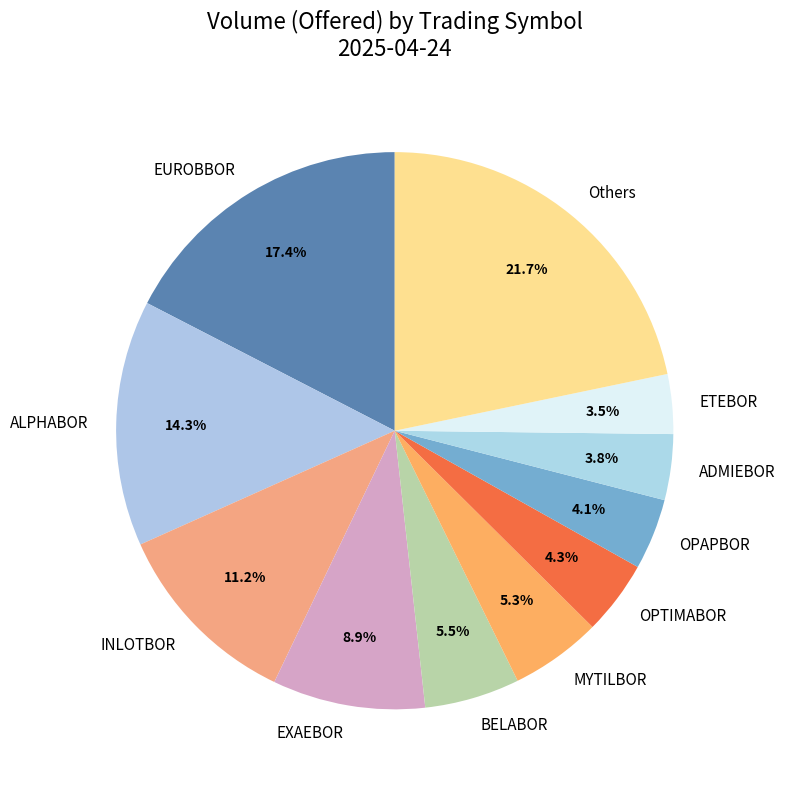

Is it true that INLOTBOR is 11% of the pie?

True